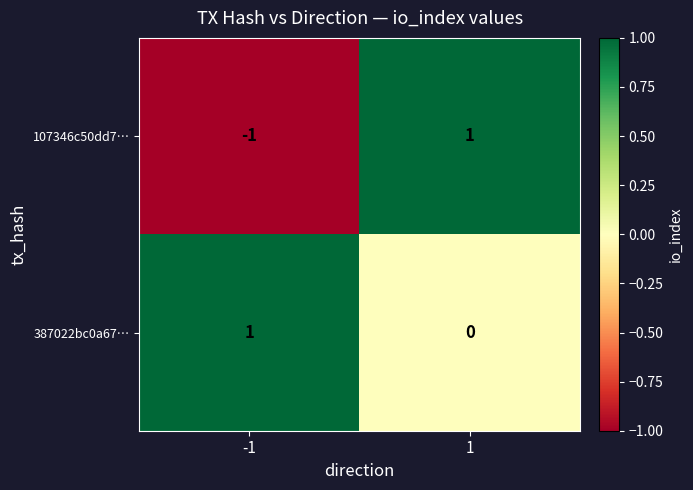

How many series are shown in this chart?

2